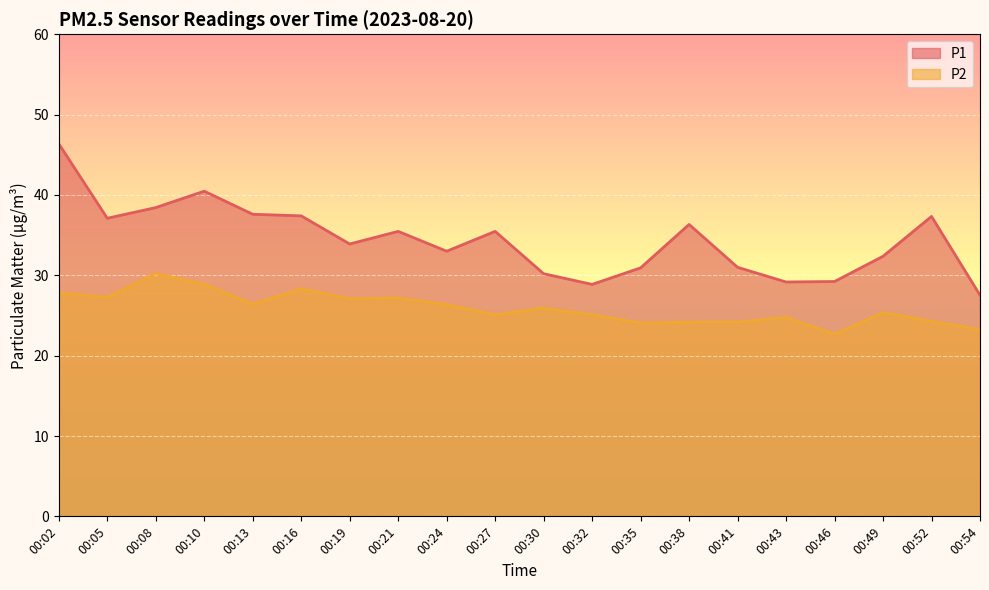

The value of P2 at 00:35 is 24.1. True or false?

True